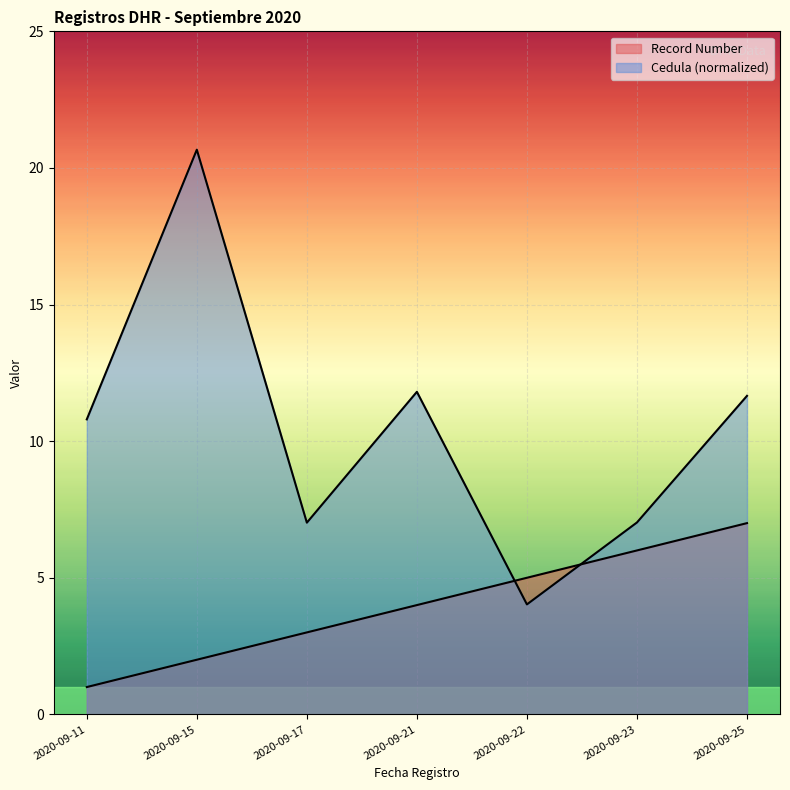

Rank the series by their maximum value, from lowest to highest.

Record Number, Cedula (normalized)